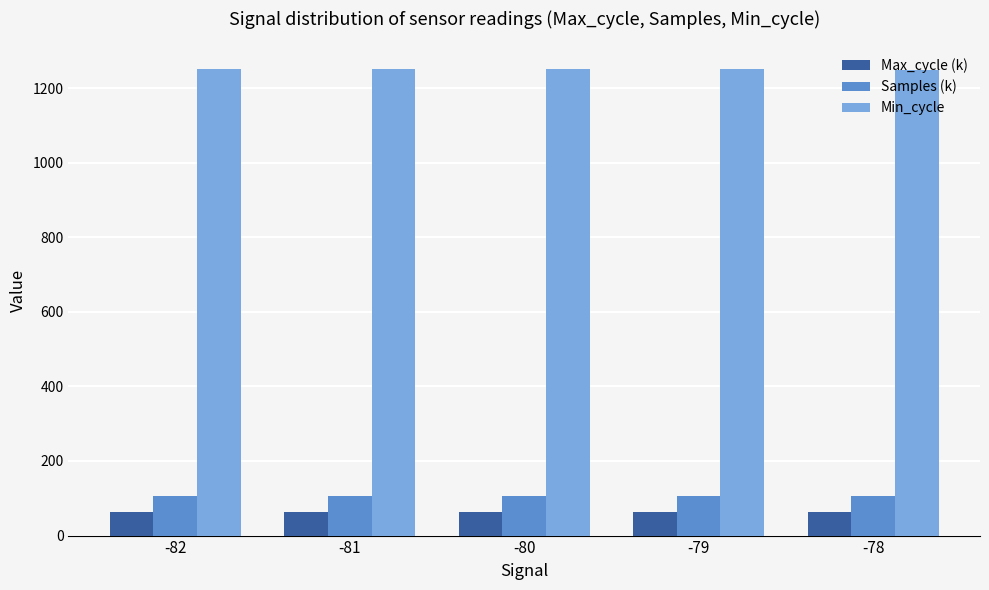

What is the value of the Samples (k) bar at the 3rd from the left?

107.2